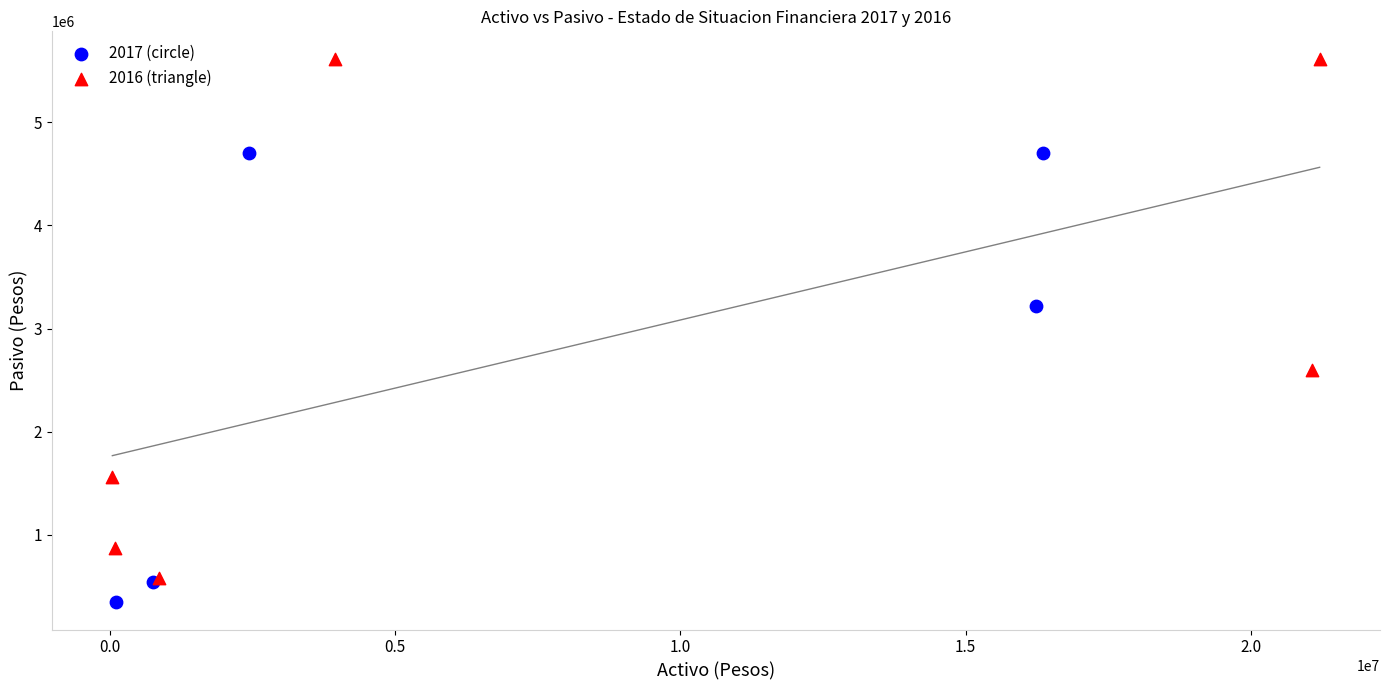

Which series has the largest Y range (max minus min)?

2016 (triangle)